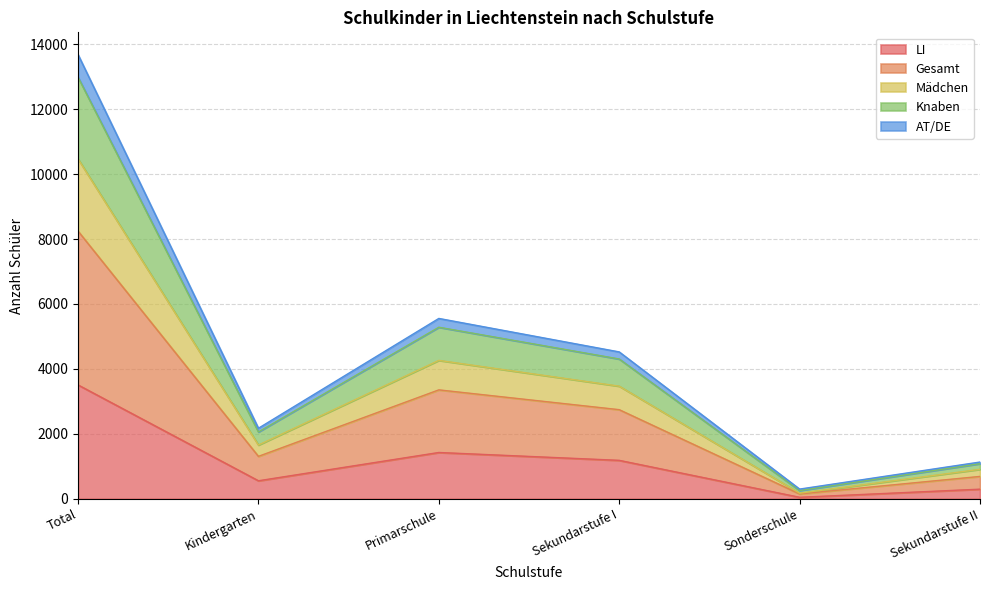

What is the label of the 3rd point from the left?

Primarschule